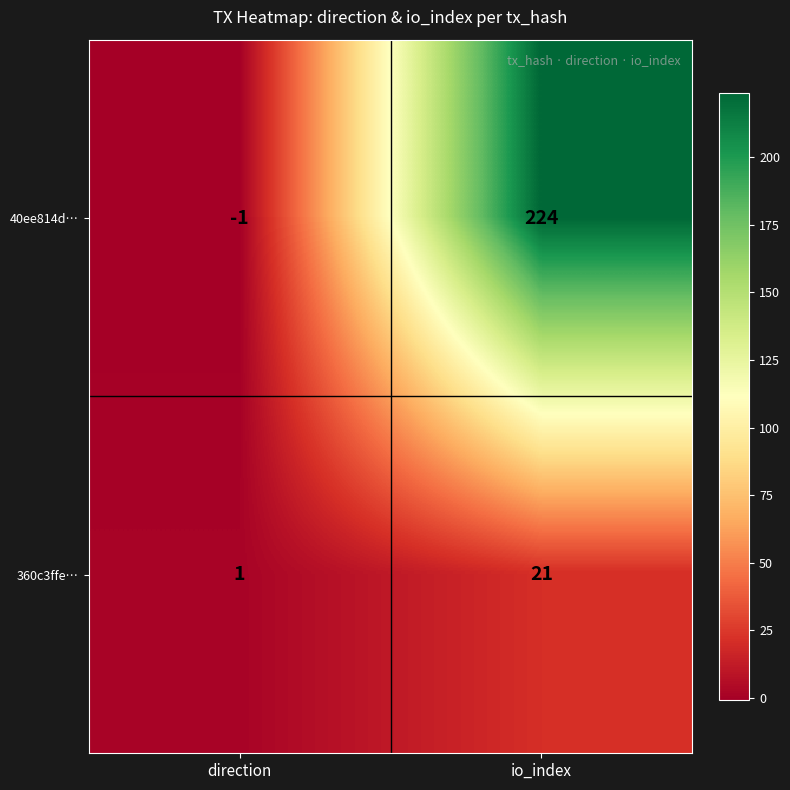

At which label is 360c3ffe… closest to 11?

direction